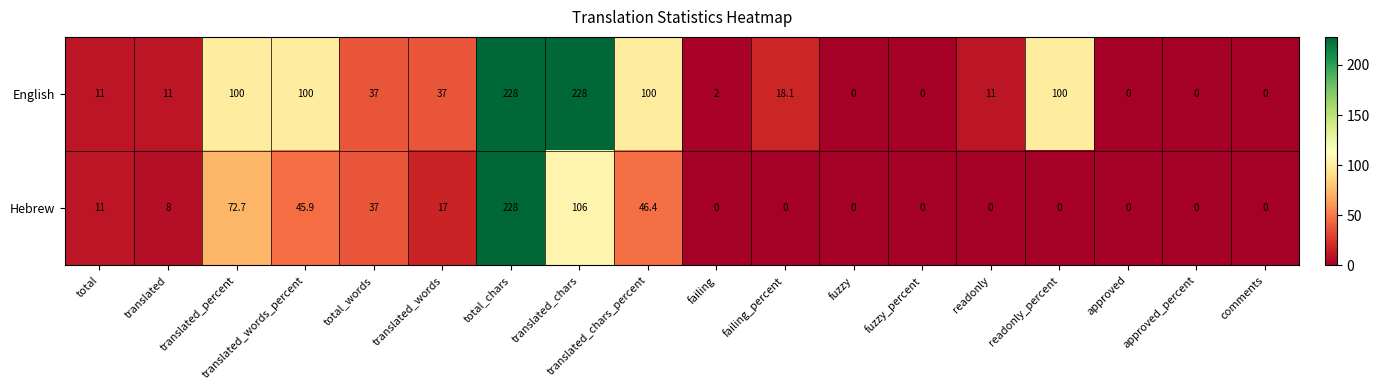

The English series shows 6.5 at total. True or false?

False